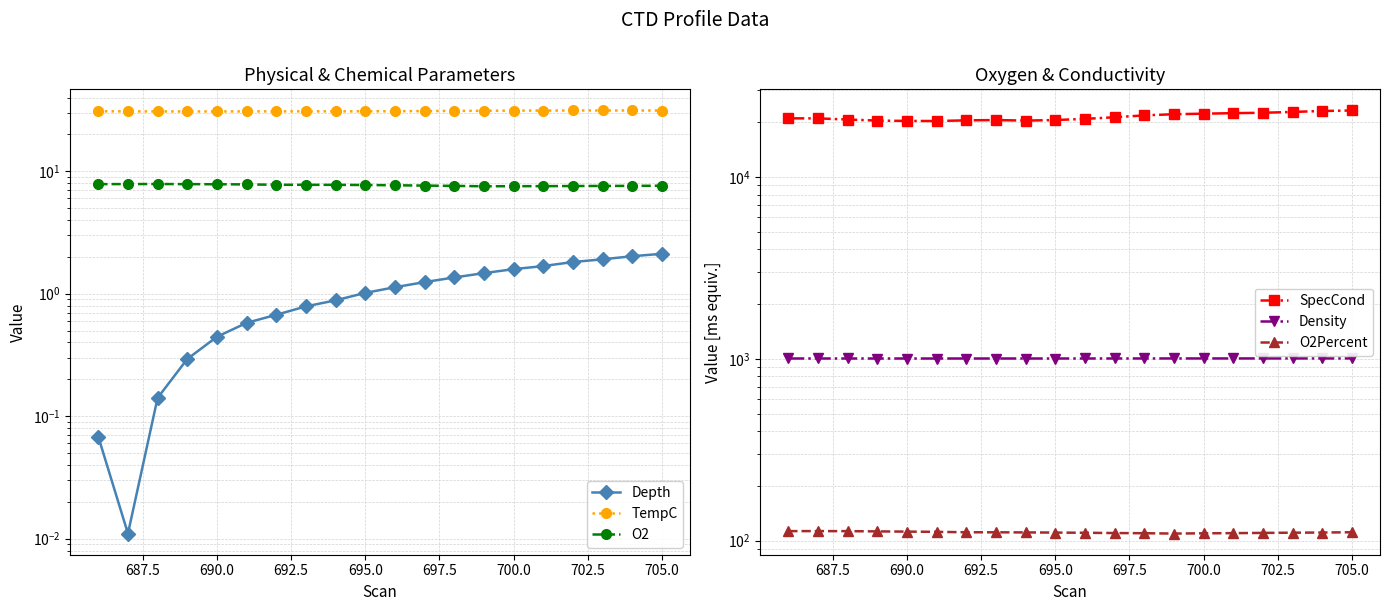

True or false: TempC has more than 1 points higher than both neighbors.

True